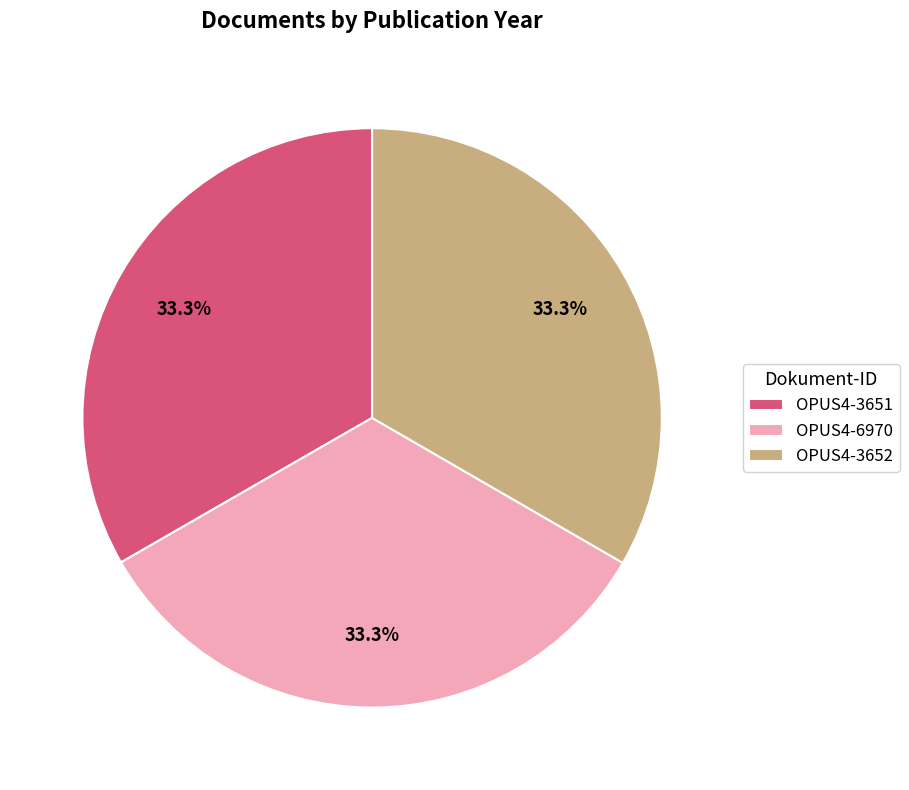

To the nearest percent, what percentage of the pie is OPUS4-3652?

33%